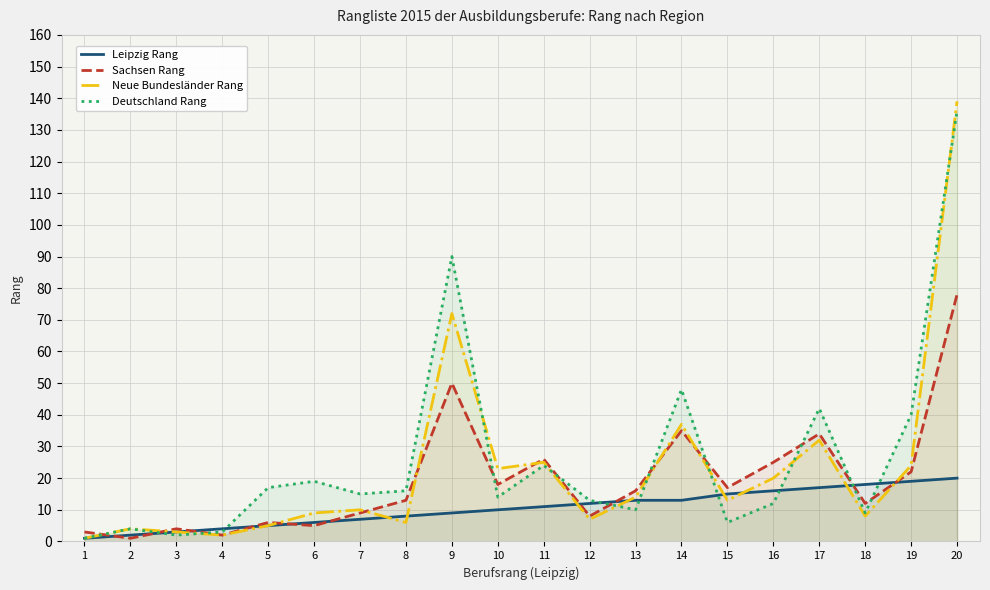

Reading left to right, transcribe all the data shown in this chart.

Leipzig Rang: 1=1	2=2	3=3	4=4	5=5	6=6	7=7	8=8	9=9	10=10	11=11	12=12	13=13	14=13	15=15	16=16	17=17	18=18	19=19	20=20
Sachsen Rang: 1=3	2=1	3=4	4=2	5=6	6=5	7=9	8=13	9=50	10=18	11=26	12=8	13=16	14=35	15=17	16=25	17=34	18=12	19=22	20=78
Neue Bundesländer Rang: 1=1	2=4	3=3	4=2	5=5	6=9	7=10	8=6	9=72	10=23	11=25	12=7	13=14	14=37	15=13	16=20	17=32	18=8	19=24	20=139
Deutschland Rang: 1=1	2=4	3=2	4=3	5=17	6=19	7=15	8=16	9=90	10=14	11=24	12=13	13=10	14=48	15=6	16=12	17=42	18=9	19=40	20=136